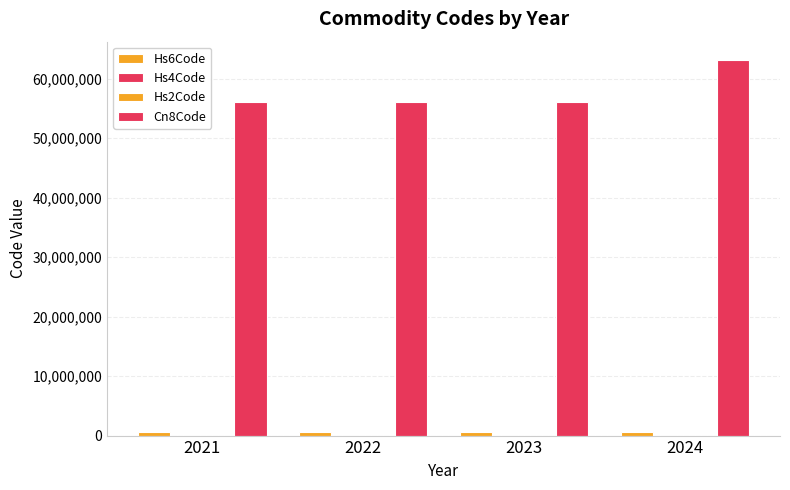

Are the bars horizontal?

No